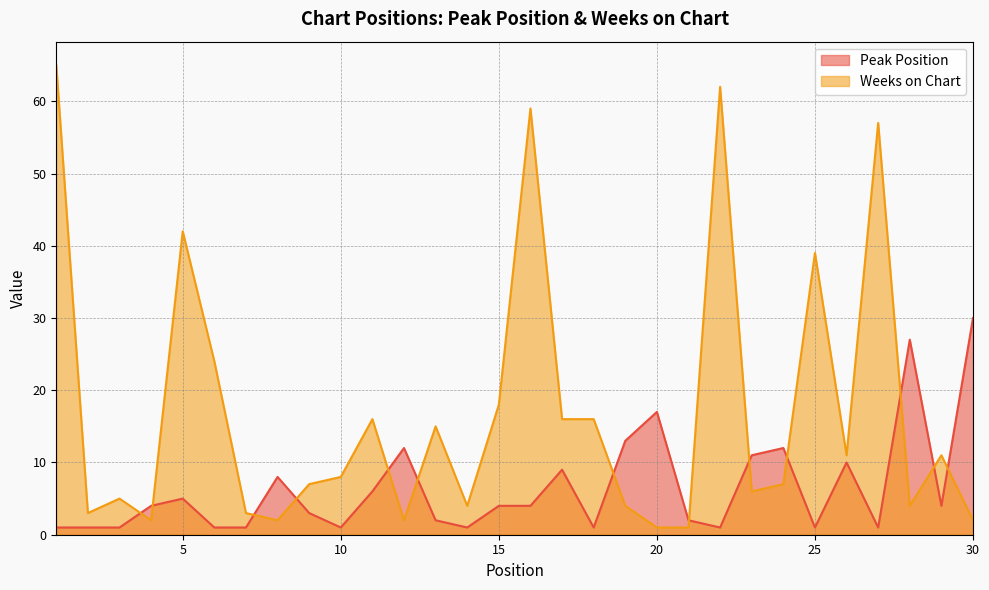

Reading left to right, list all the values displayed in this chart.

Peak Position: 1=1	2=1	3=1	4=4	5=5	6=1	7=1	8=8	9=3	10=1	11=6	12=12	13=2	14=1	15=4	16=4	17=9	18=1	19=13	20=17	21=2	22=1	23=11	24=12	25=1	26=10	27=1	28=27	29=4	30=30
Weeks on Chart: 1=65	2=3	3=5	4=2	5=42	6=24	7=3	8=2	9=7	10=8	11=16	12=2	13=15	14=4	15=18	16=59	17=16	18=16	19=4	20=1	21=1	22=62	23=6	24=7	25=39	26=11	27=57	28=4	29=11	30=2